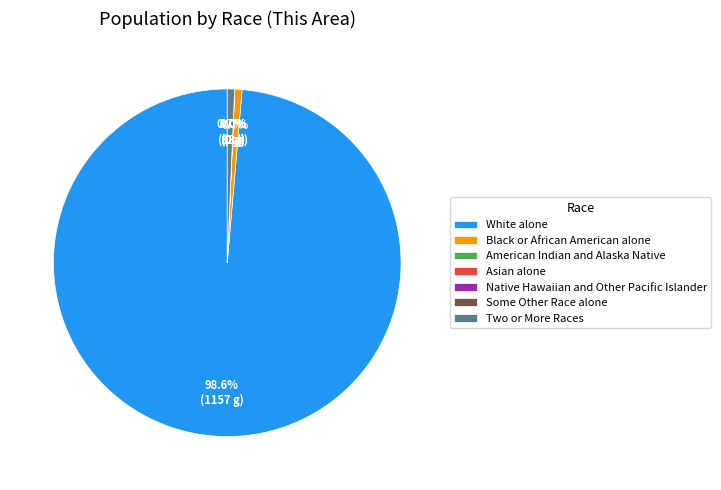

The American Indian and Alaska Native slice represents 1% of the pie. True or false?

False